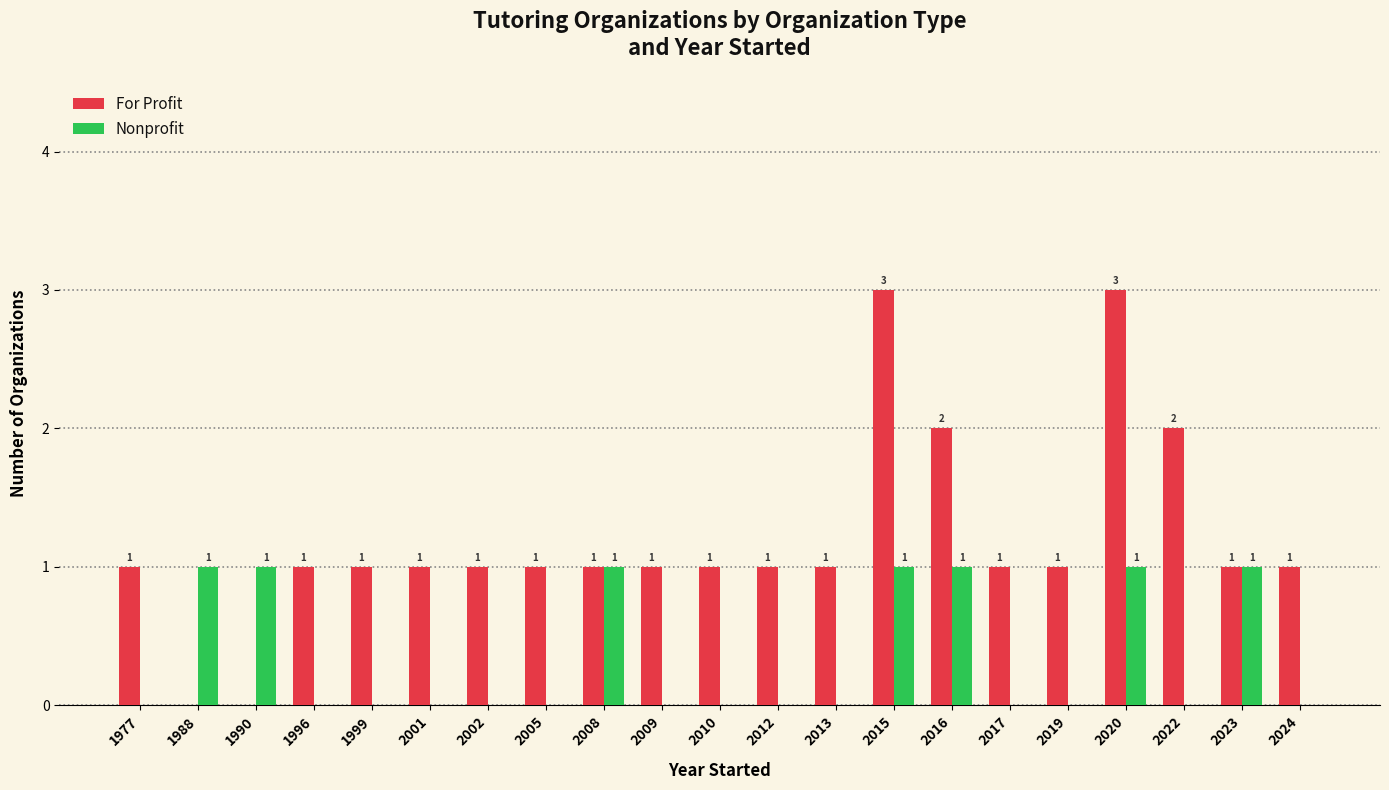

Is the value of For Profit at 2012 greater than the value of Nonprofit at 2017?

Yes